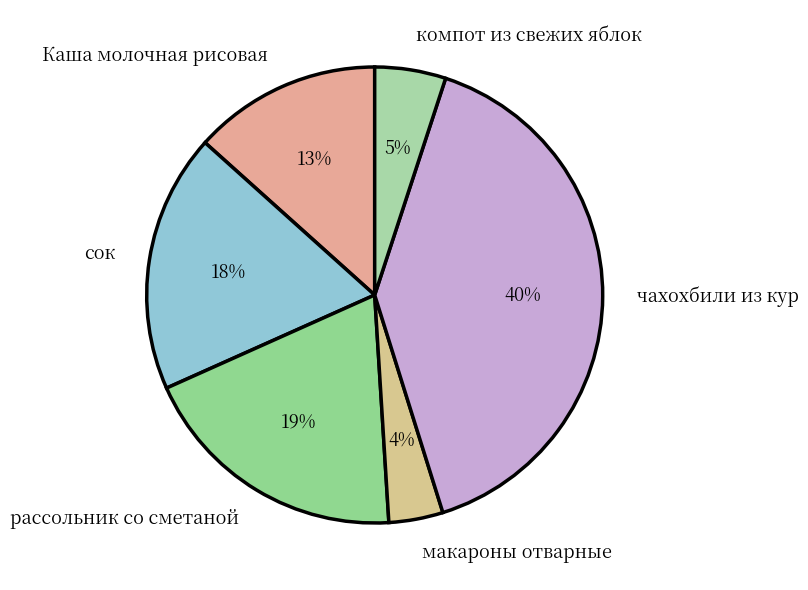

Is there a majority slice in this chart?

No